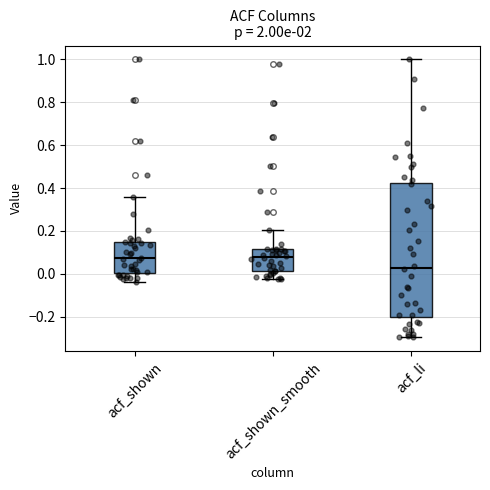

Reading left to right, read every box against the y-axis: the position of its median line, the range the box covers, and the ends of its whiskers. The values are not printed on the chart, so give them approximately, as read against the axis.

acf_shown: median 0.08, box 0.00 to 0.14, whiskers -0.04 to 0.36
acf_shown_smooth: median 0.08, box 0.02 to 0.12, whiskers -0.02 to 0.20
acf_li: median 0.02, box -0.20 to 0.42, whiskers -0.30 to 1.00